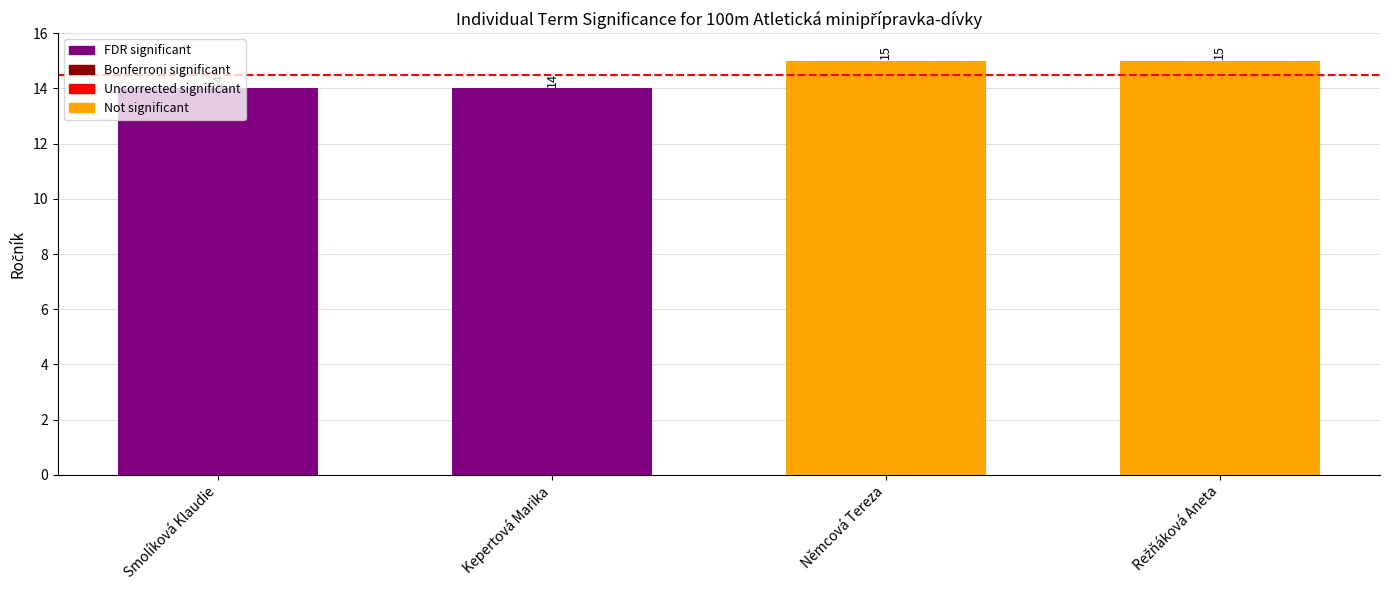

What is the difference between the second highest and minimum values?

1